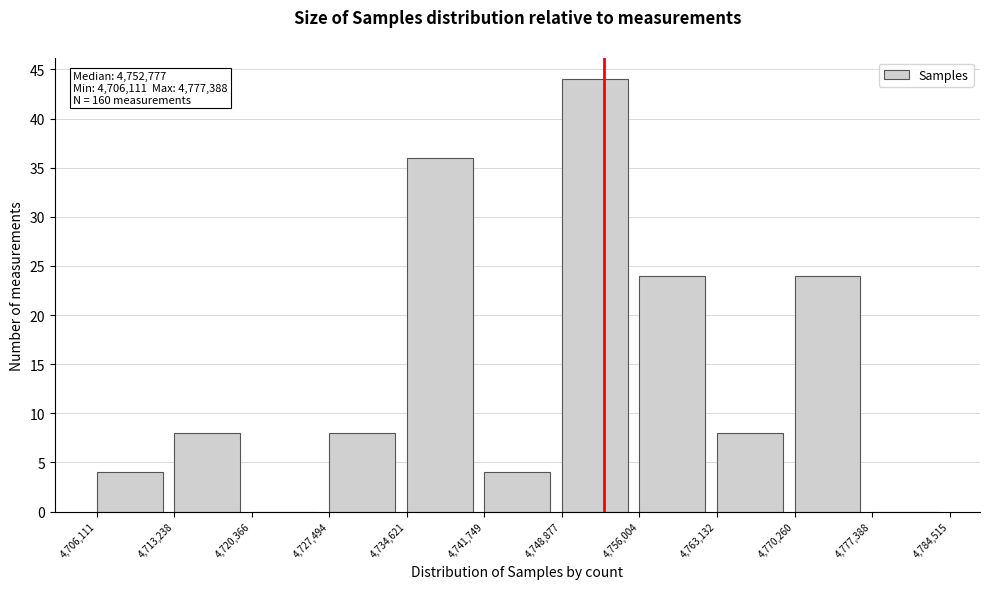

Which range on the x-axis has the tallest bar?

4,748,877 to 4,756,004